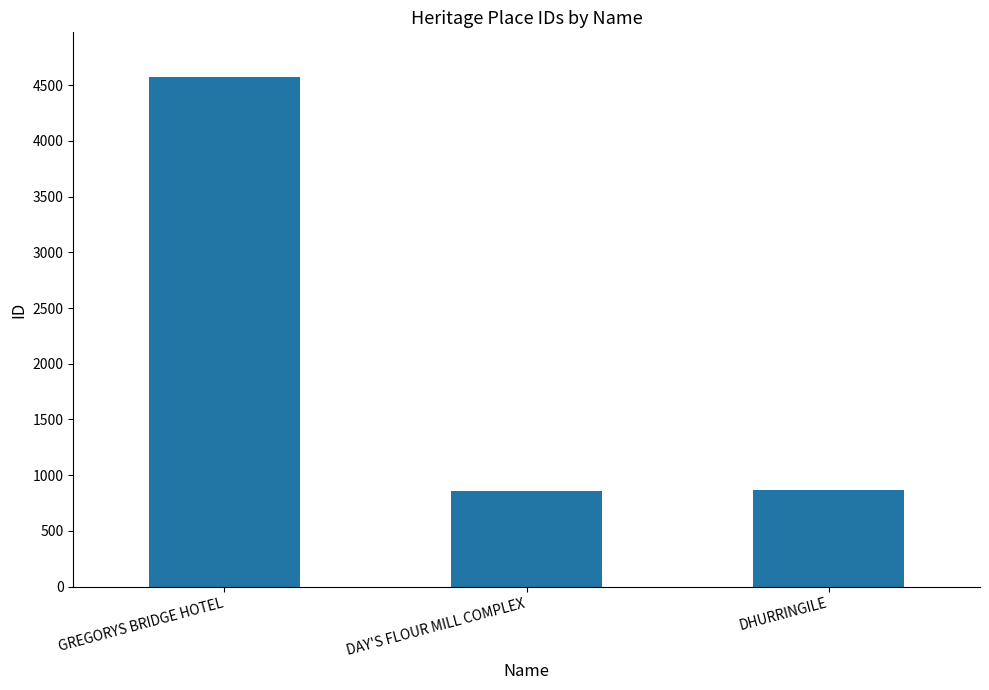

What is the difference between the values at GREGORYS BRIDGE HOTEL and DHURRINGILE?

3711